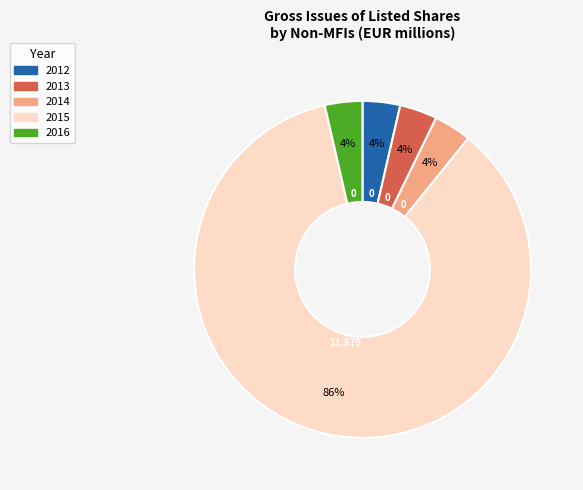

Combined, do 2015 and 2016 account for over 50%?

Yes